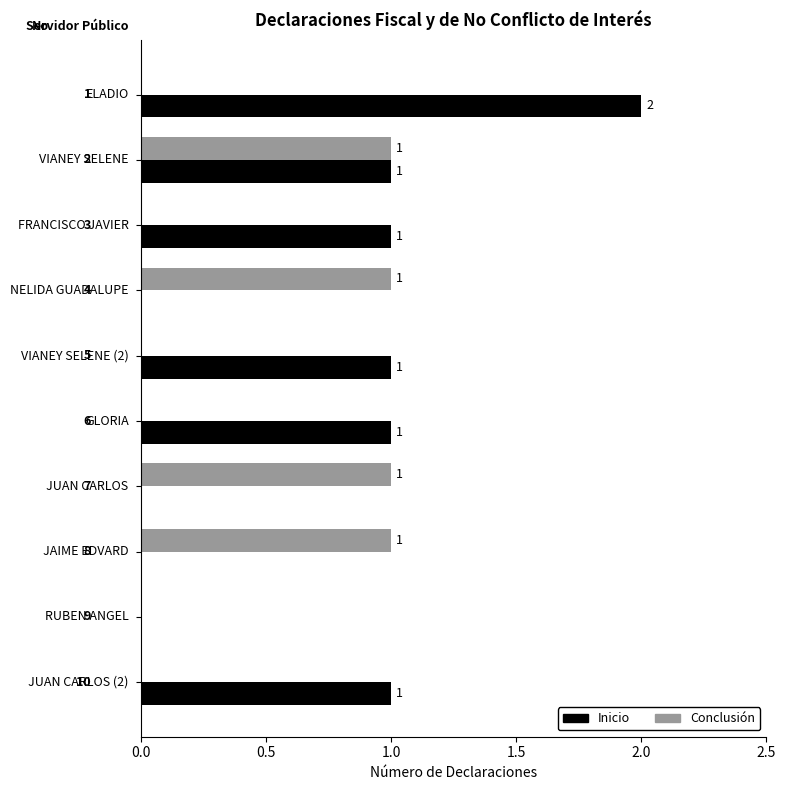

Which series has the largest total across all categories?

Inicio